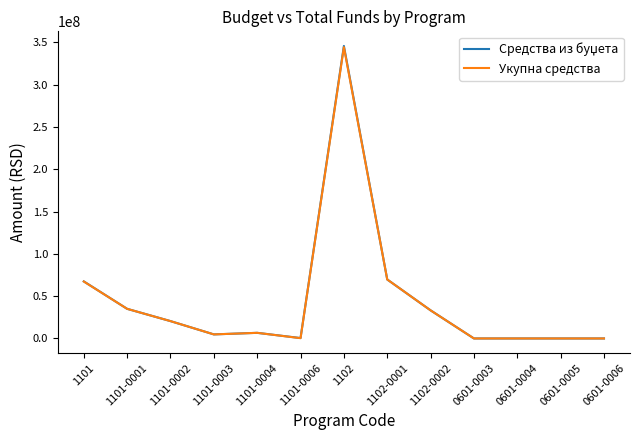

What is the greatest value displayed?

345682495